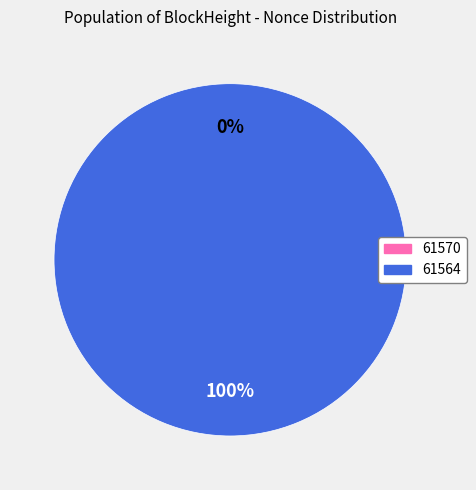

Rank the categories by value from lowest to highest.

61570, 61564